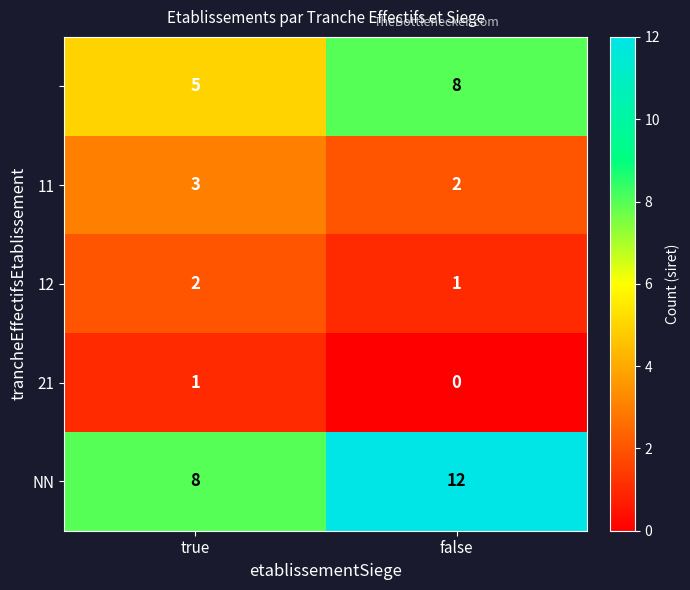

Which category has the highest value across all series?

false